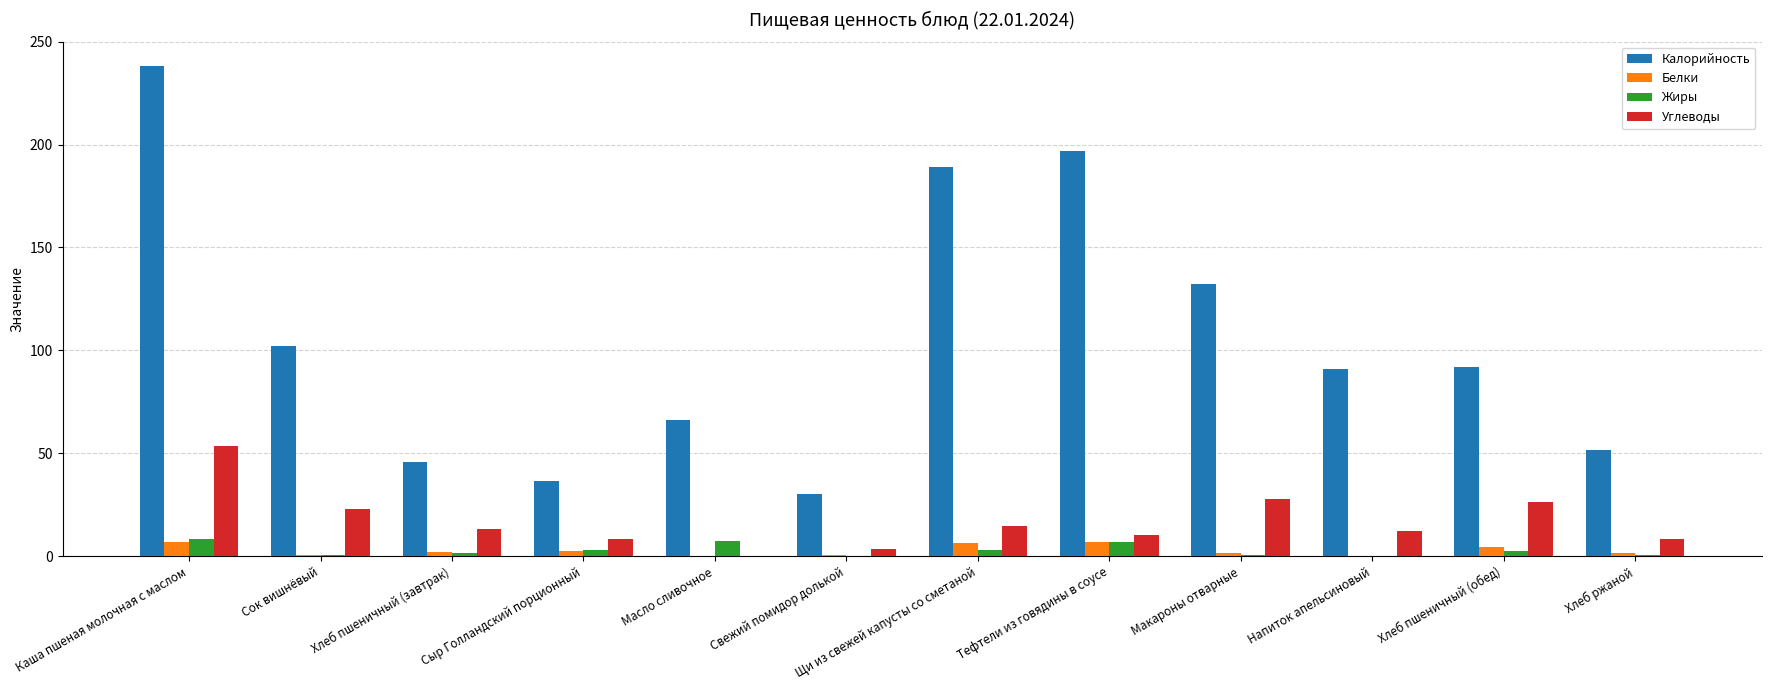

What is the approximate value of Калорийность at Сок вишнёвый?

102.0